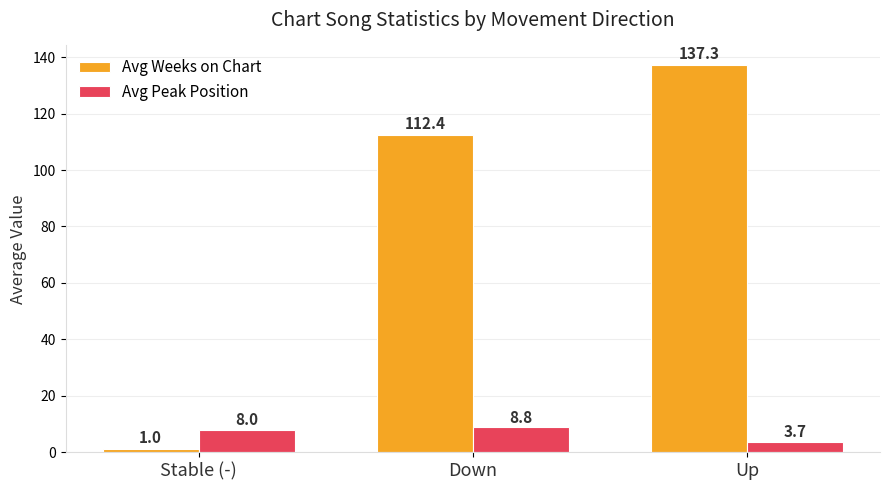

How many bars are there in each group?

2